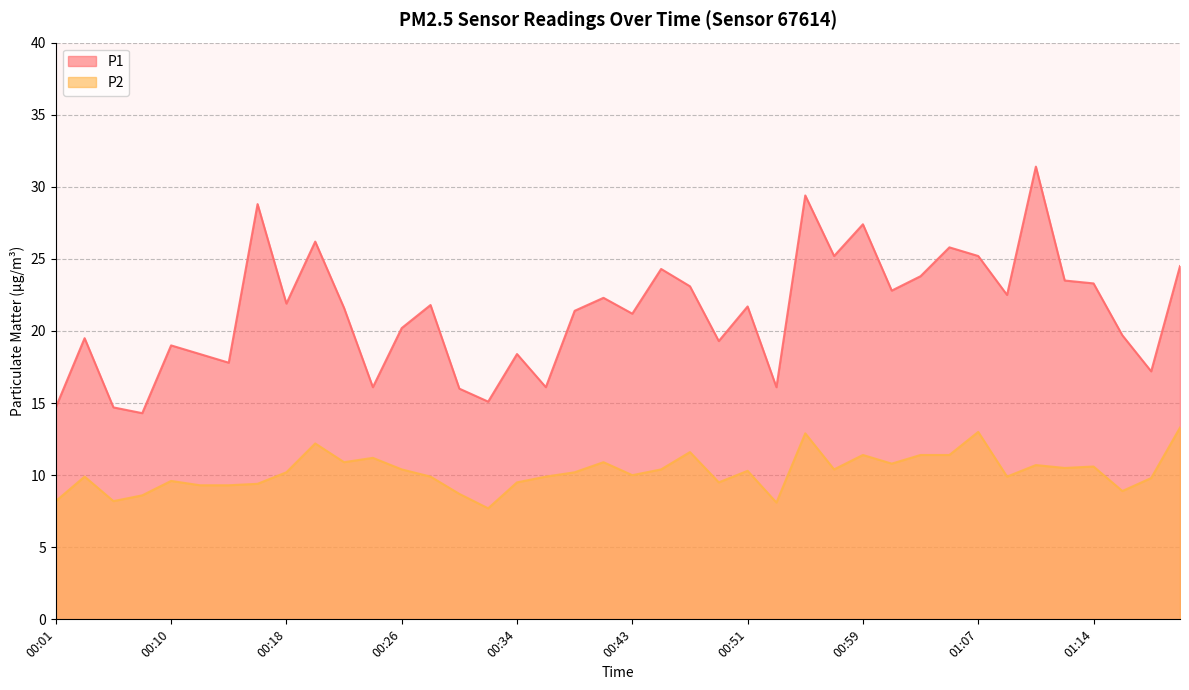

Which series changed the most between 00:10 and 00:28?

P1